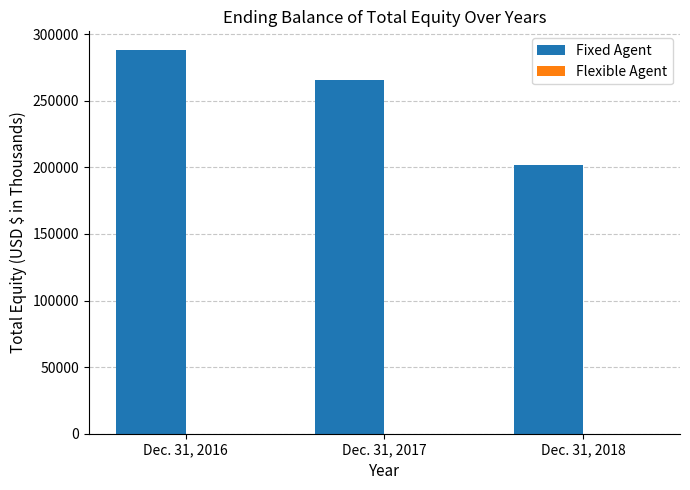

Read the value at Dec. 31, 2018, to the nearest 10.

201620